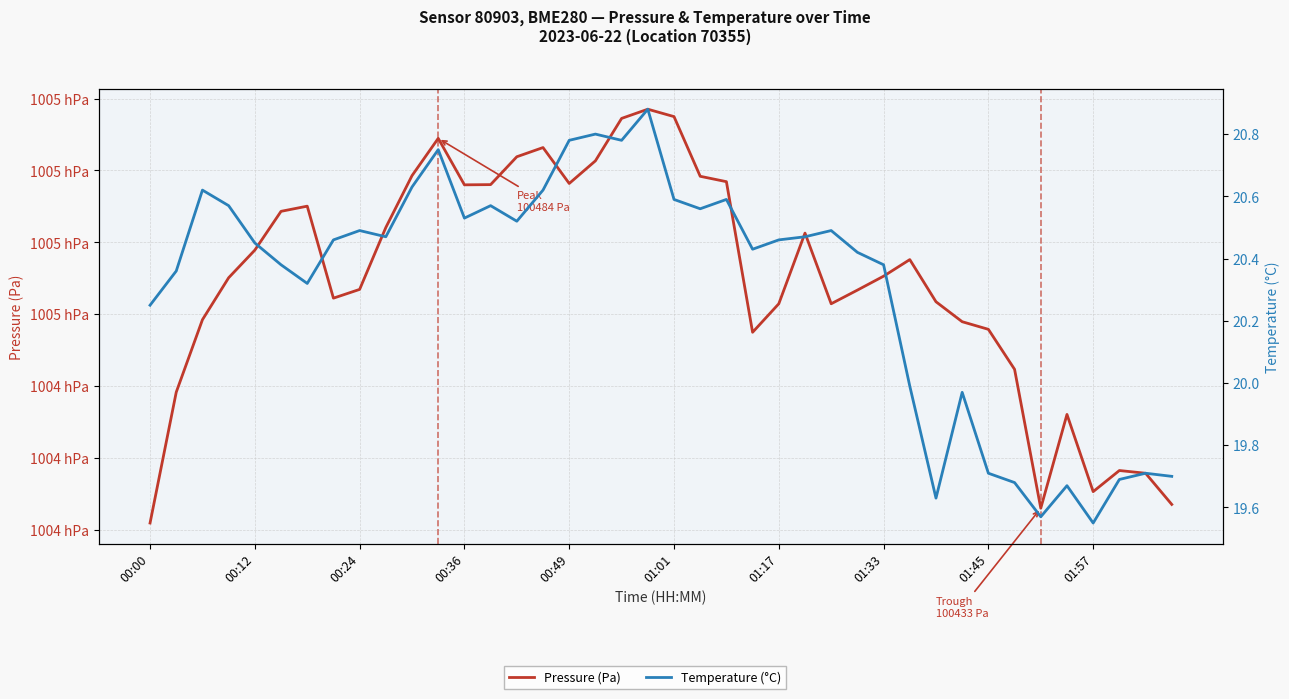

Is the value of Pressure (Pa) at 00:36 greater than the value of Temperature (°C) at 24?

Yes